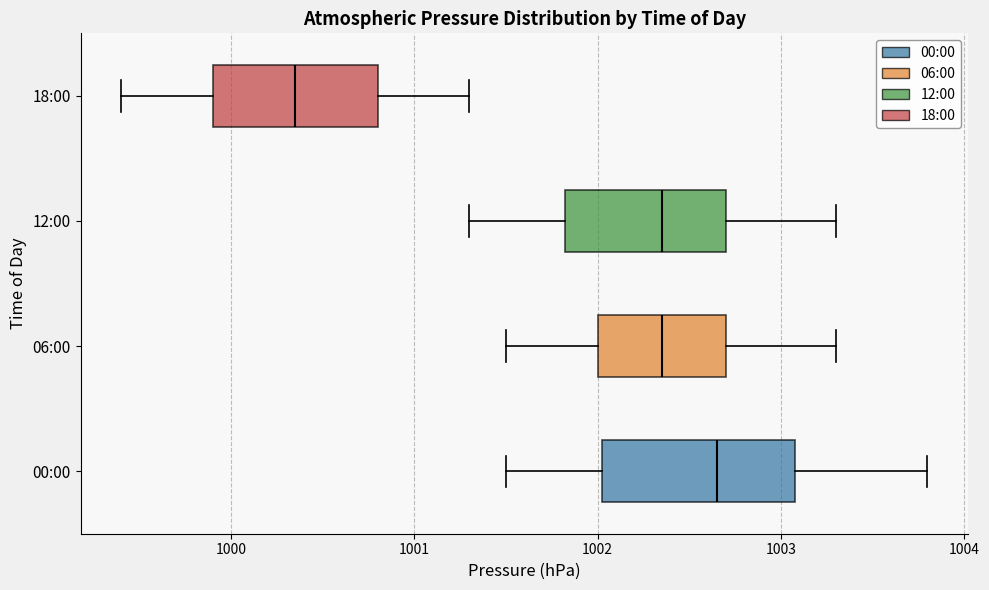

Where is the right edge of the box for 06:00 on the x-axis? The values are not printed on the chart, so give them approximately, as read against the axis.

1002.7